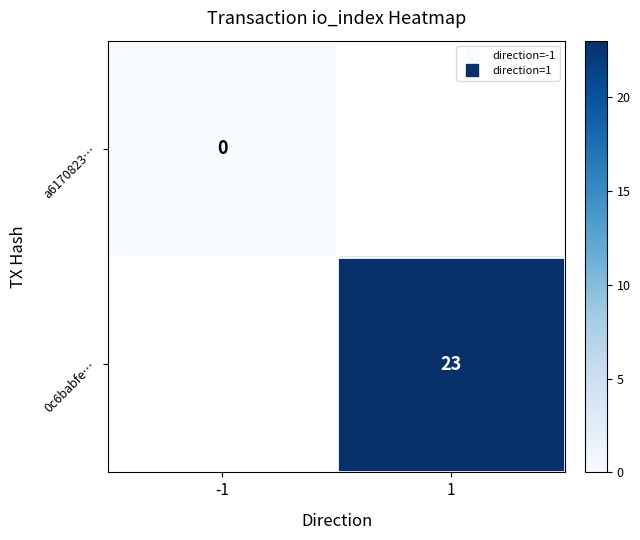

At -1, list the series in order from smallest to largest.

a6170823…, 0c6babfe…